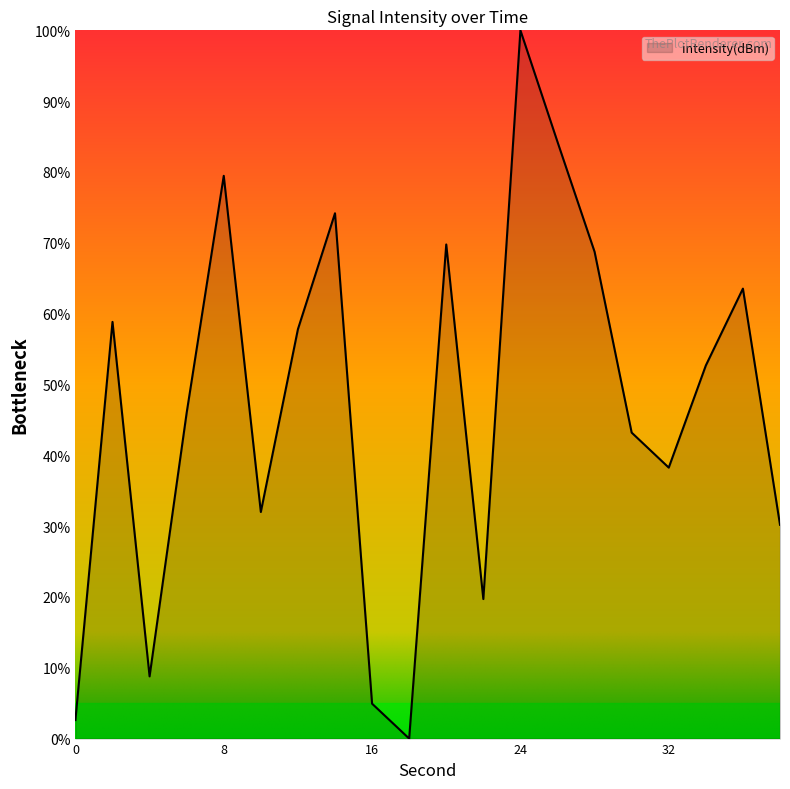

What is the difference between the maximum and minimum values?

100.0